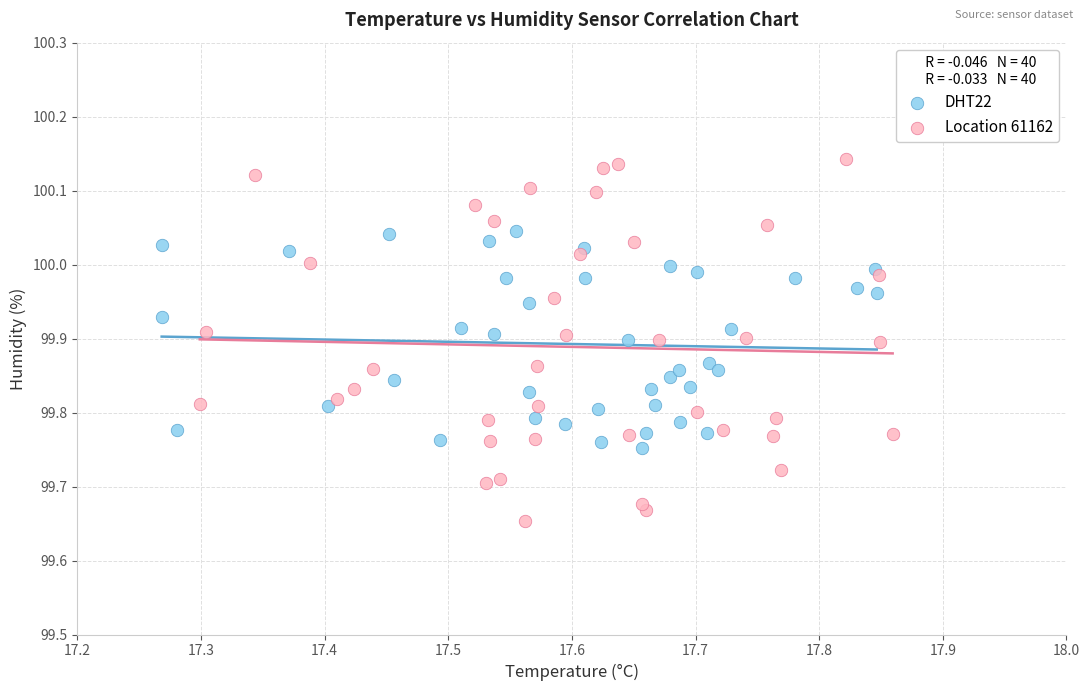

Which series reaches the minimum Y coordinate?

Location 61162